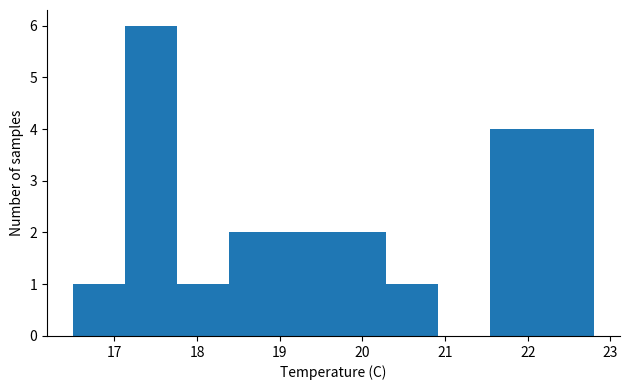

Reading left to right, list every bar in this chart as the range it spans on the x-axis followed by its height. Neither the bar edges nor the heights are printed on the chart, so give them approximately, as read against the axes.

16.50 to 17.13: 1
17.13 to 17.76: 6
17.76 to 18.39: 1
18.39 to 19.02: 2
19.02 to 19.65: 2
19.65 to 20.28: 2
20.28 to 20.91: 1
20.91 to 21.54: 0
21.54 to 22.17: 4
22.17 to 22.80: 4